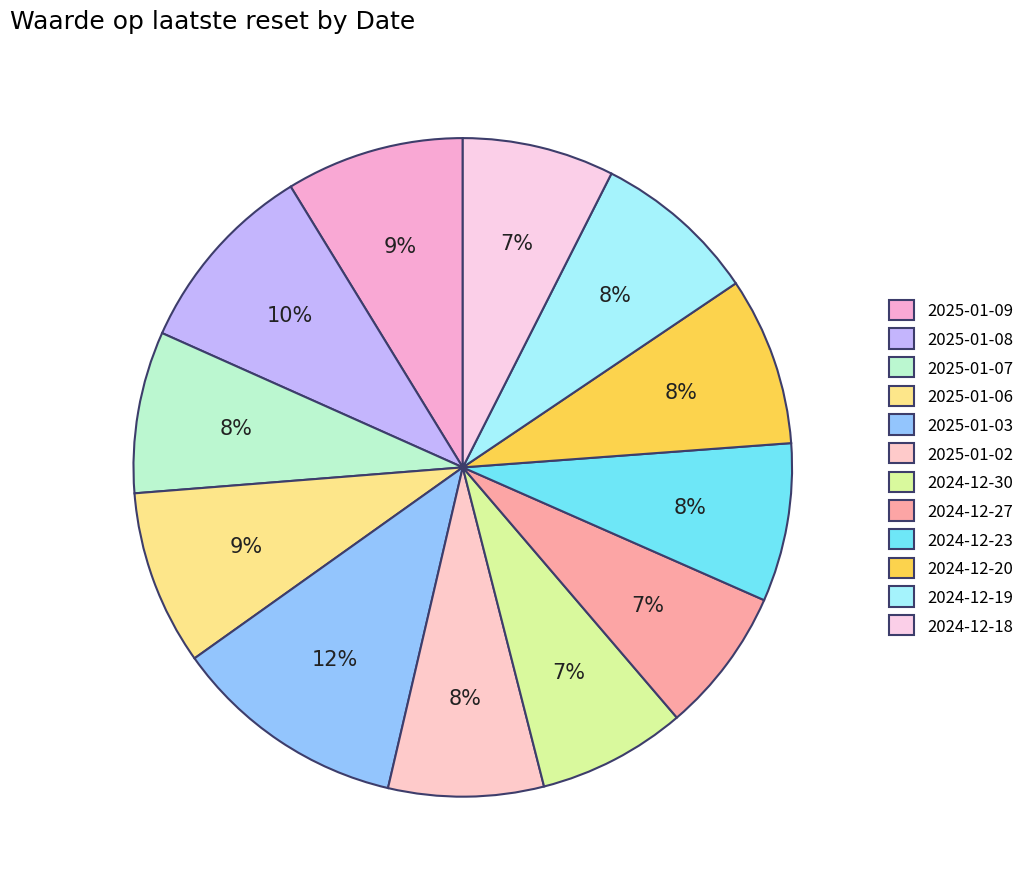

Does any single category account for the majority?

No